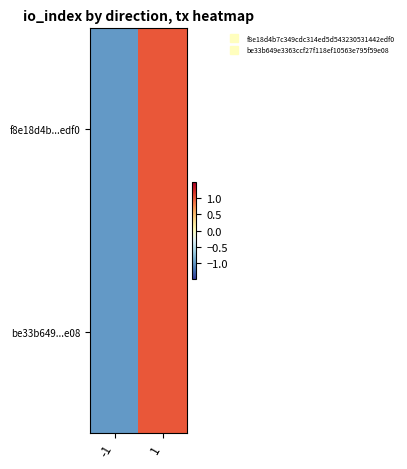

What is the total value across all series at 1?

2